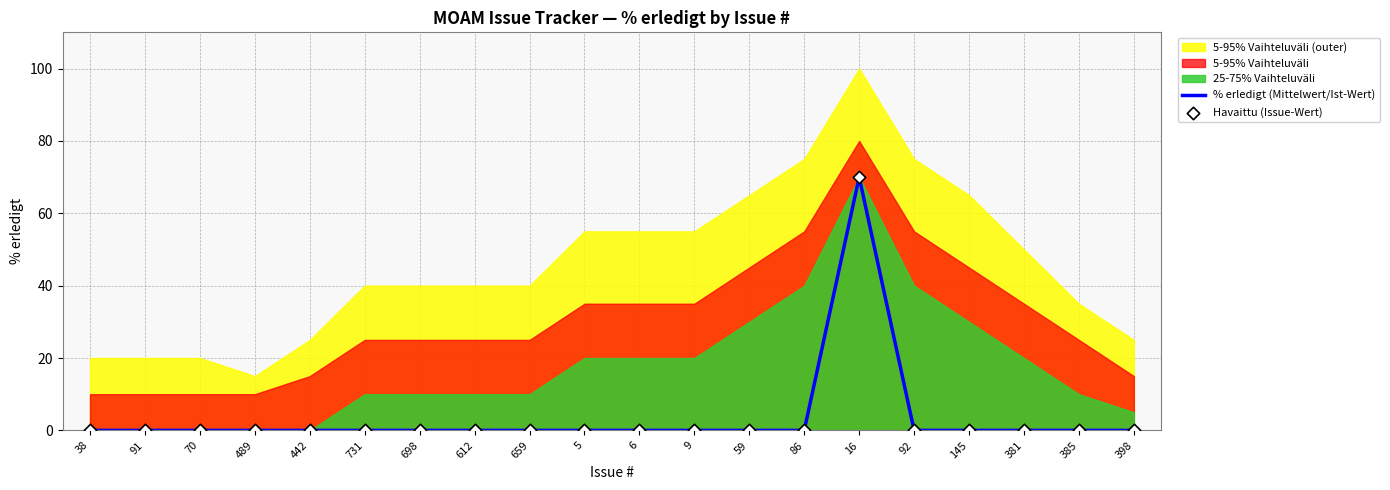

Which series reaches the minimum Y coordinate?

% erledigt (Mittelwert/Ist-Wert)